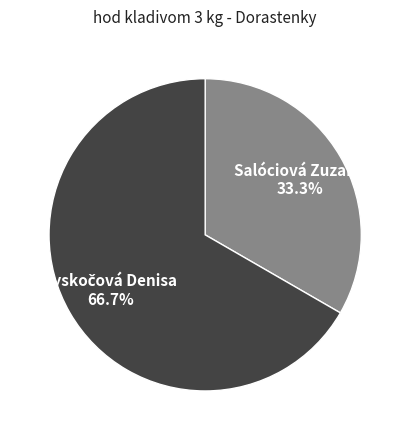

What percentage is the Salóciová Zuzana slice, to the nearest percent?

33%